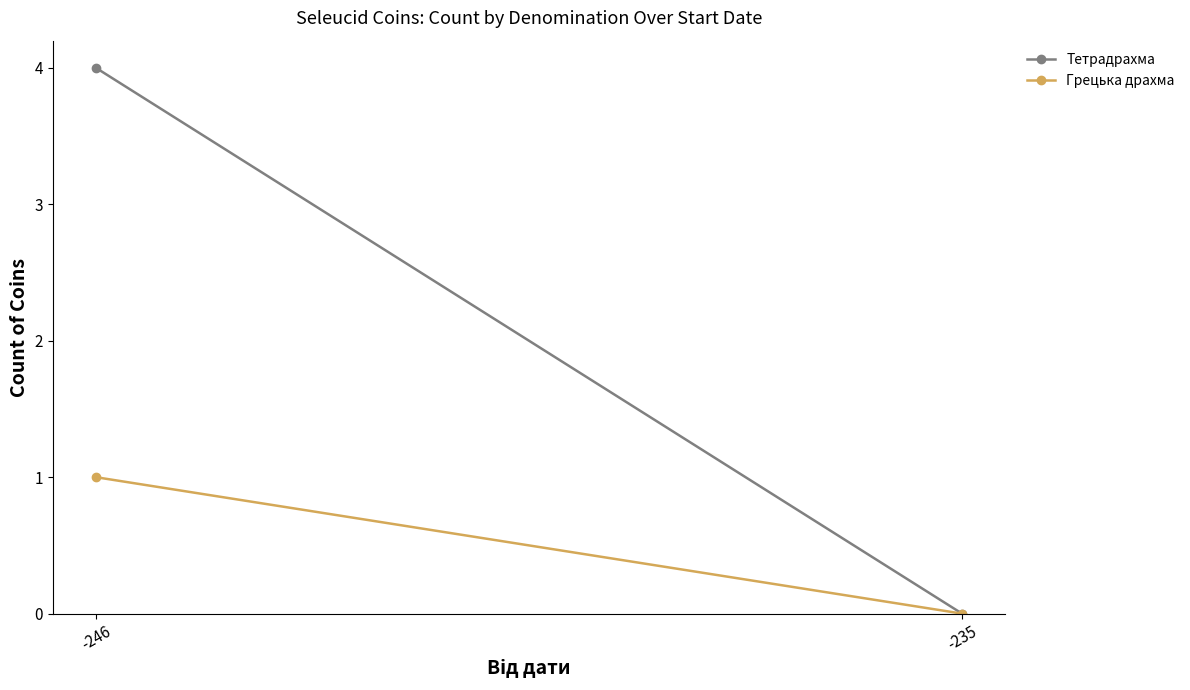

Is it true that Тетрадрахма equals 4 at -246?

True